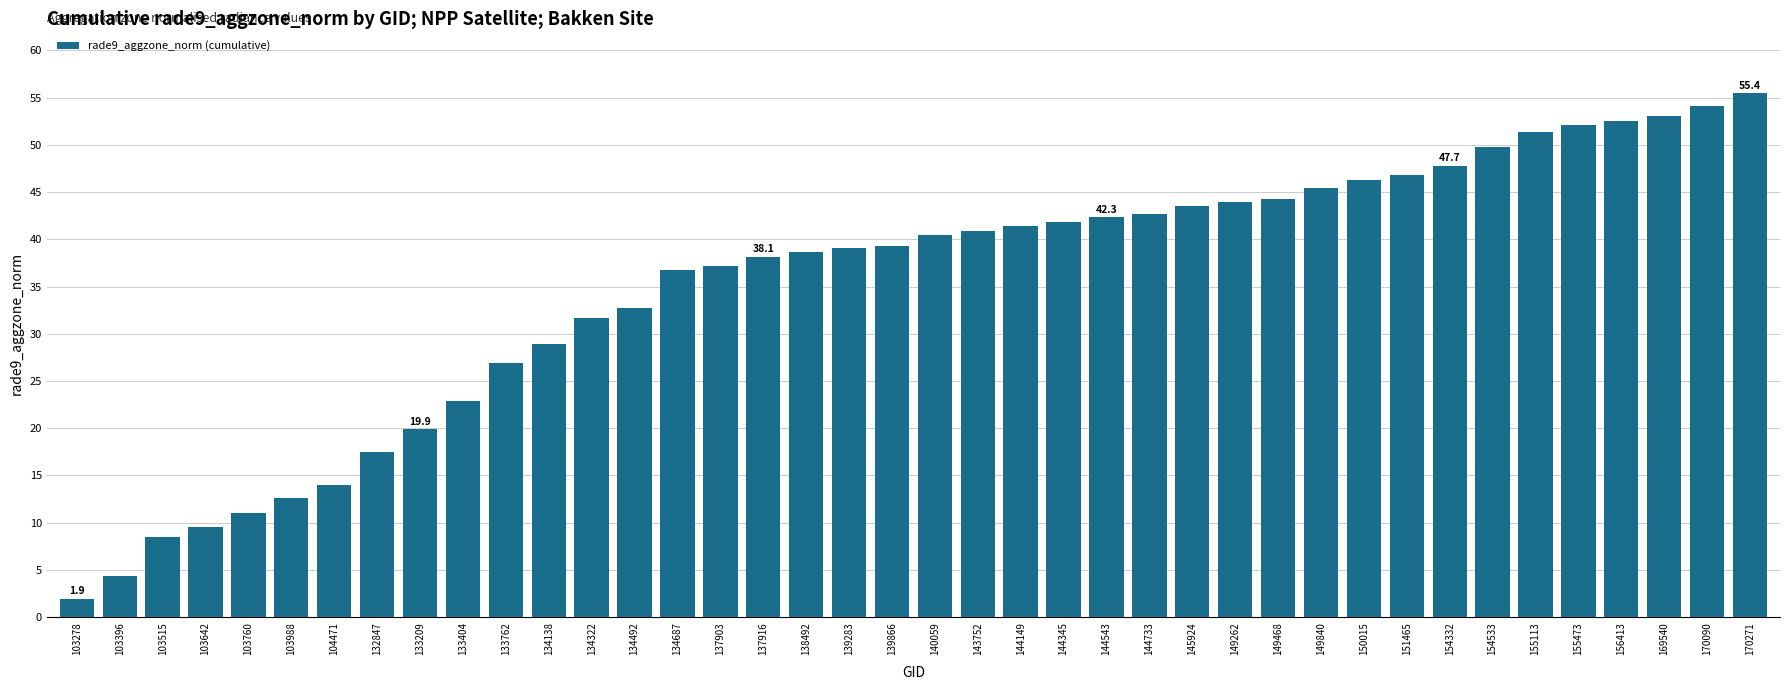

What value does the data have at 134492?

32.7